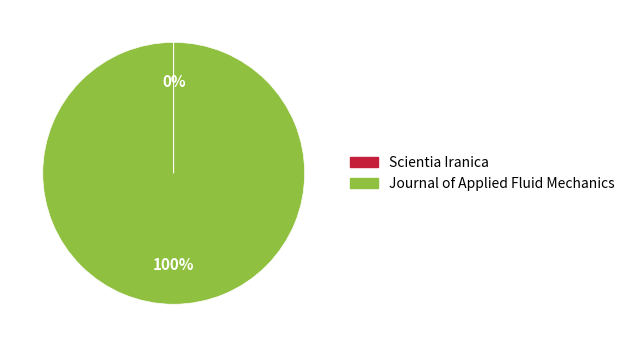

To the nearest percent, what is the difference between the largest and smallest slice percentages?

100%